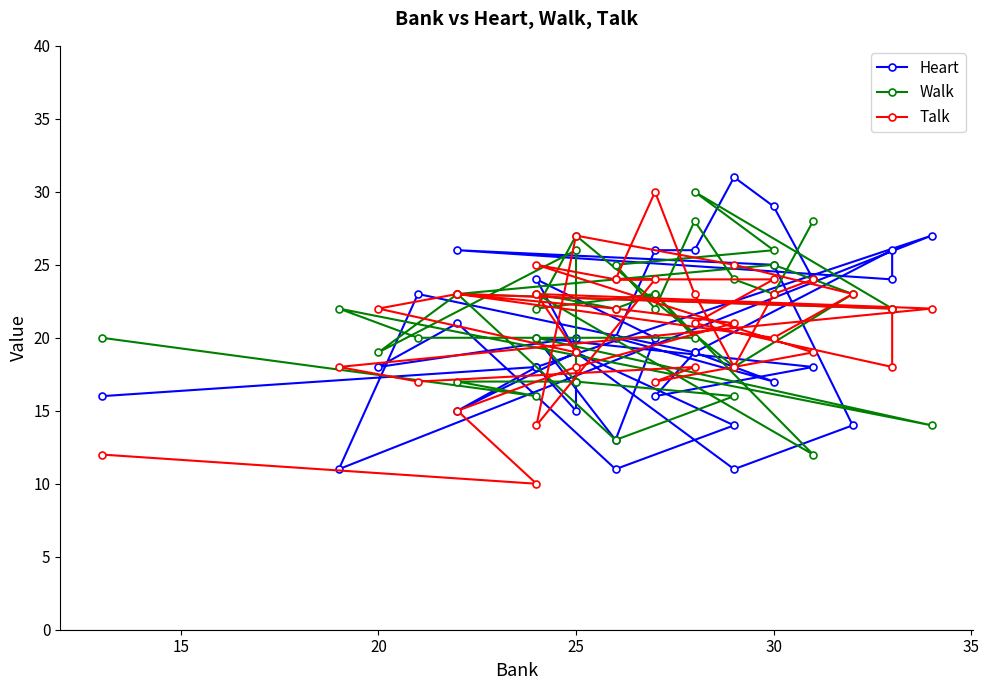

Which series has the largest range (max minus min)?

Heart